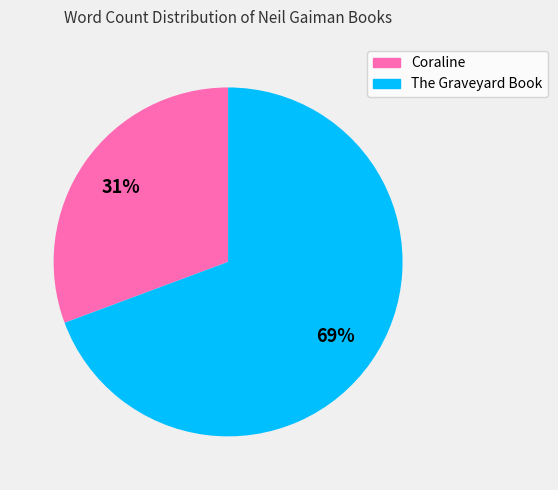

Between The Graveyard Book and Coraline, which is larger?

The Graveyard Book